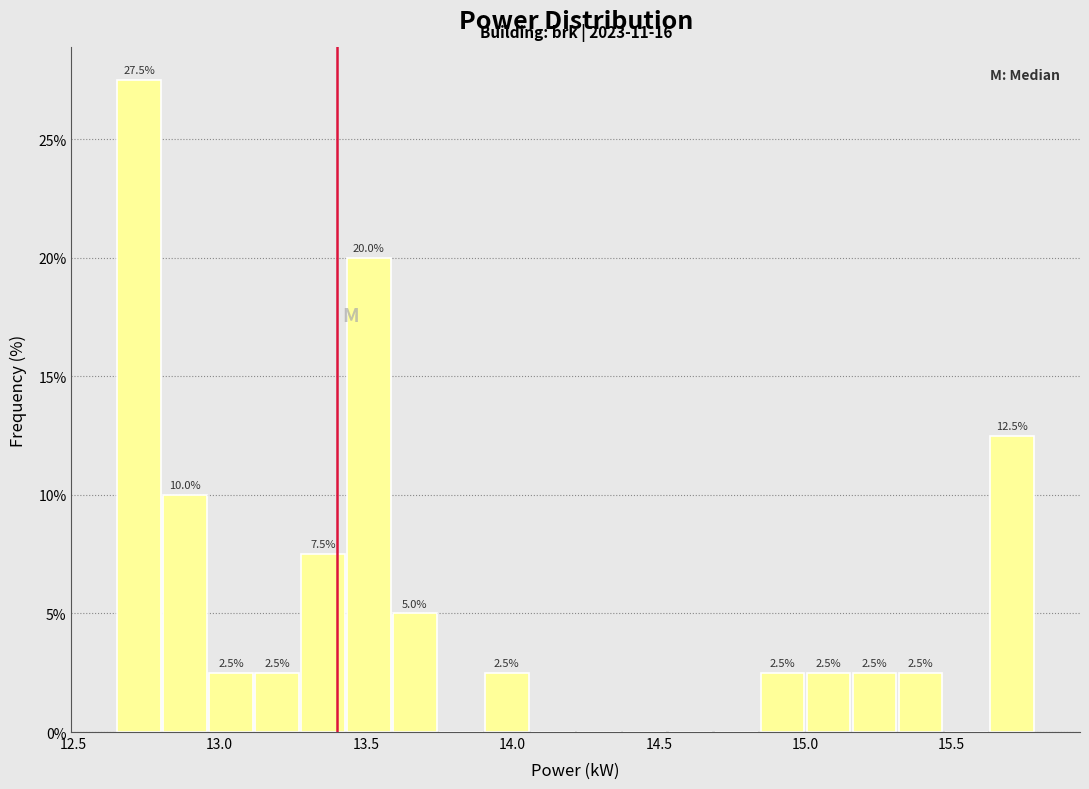

Around what value on the x-axis is the tallest bar? Give the approximate position of its centre, as read against the axis.

12.70